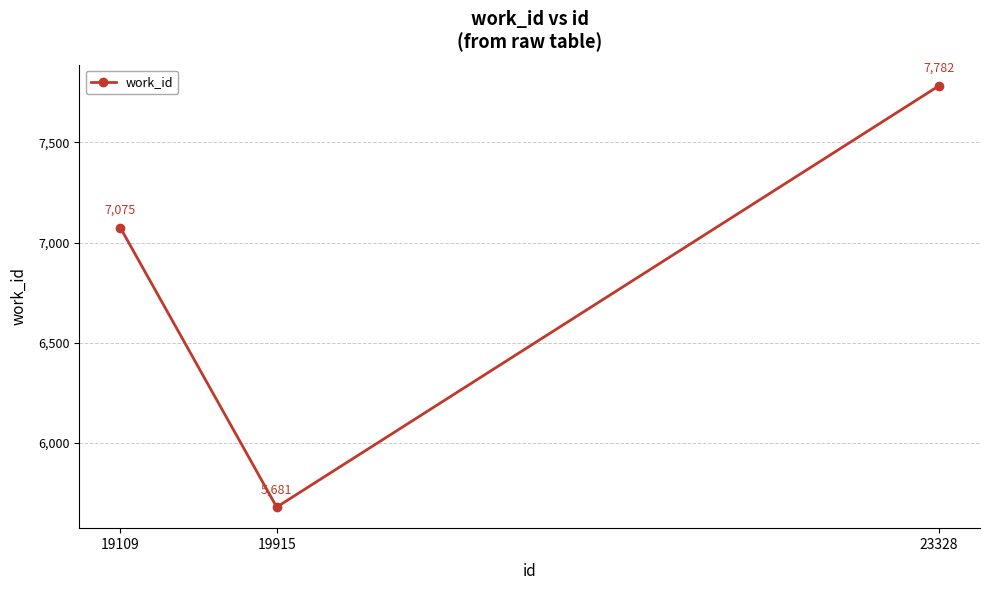

The value at 23328 is 10956. True or false?

False